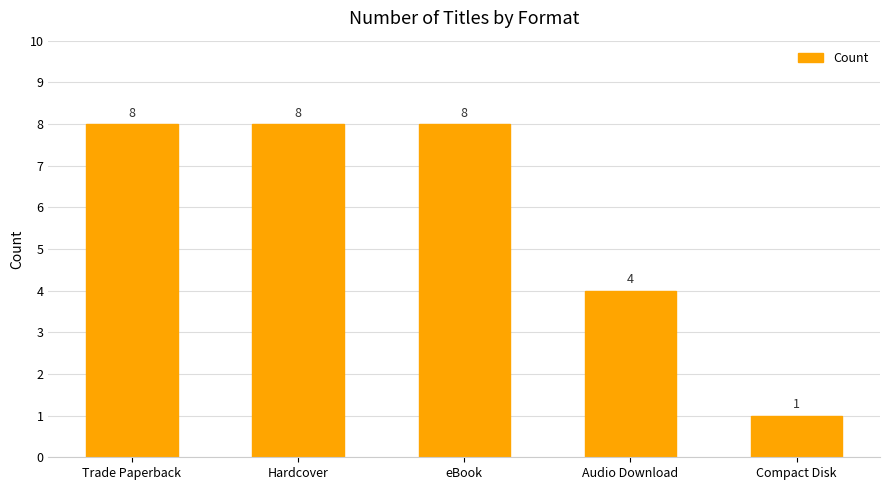

Reading left to right, transcribe all the data shown in this chart.

Trade Paperback=8	Hardcover=8	eBook=8	Audio Download=4	Compact Disk=1